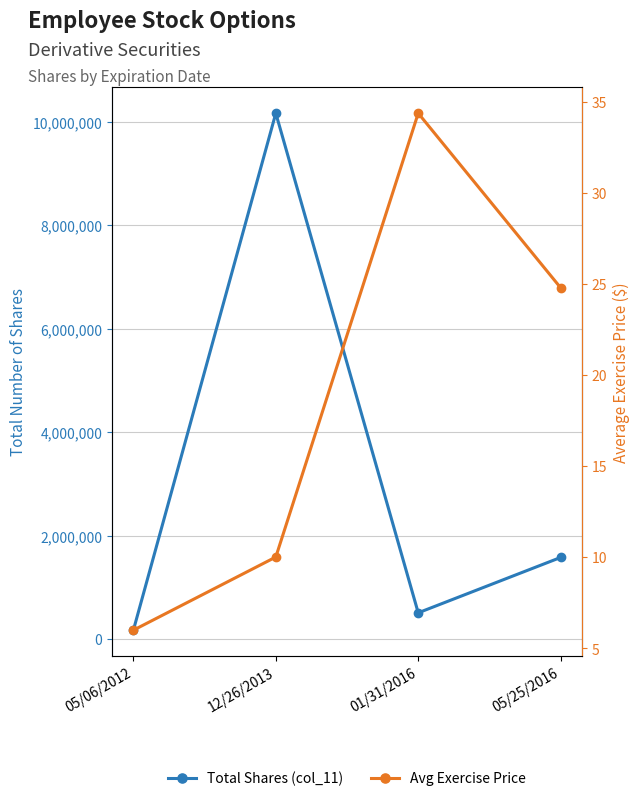

True or false: Avg Exercise Price and Total Shares (col_11) cross at least once.

False